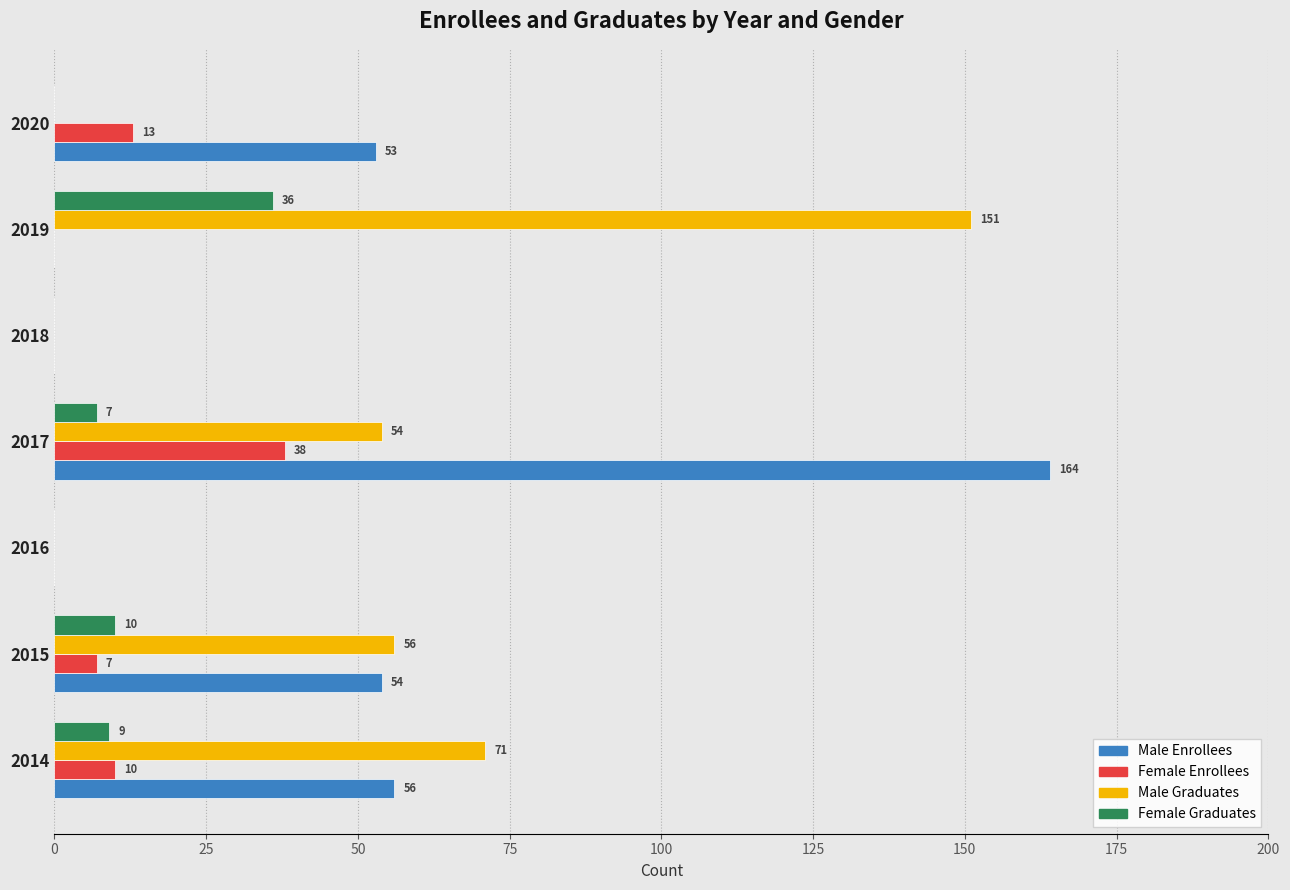

Which series has the largest total across all categories?

Male Graduates